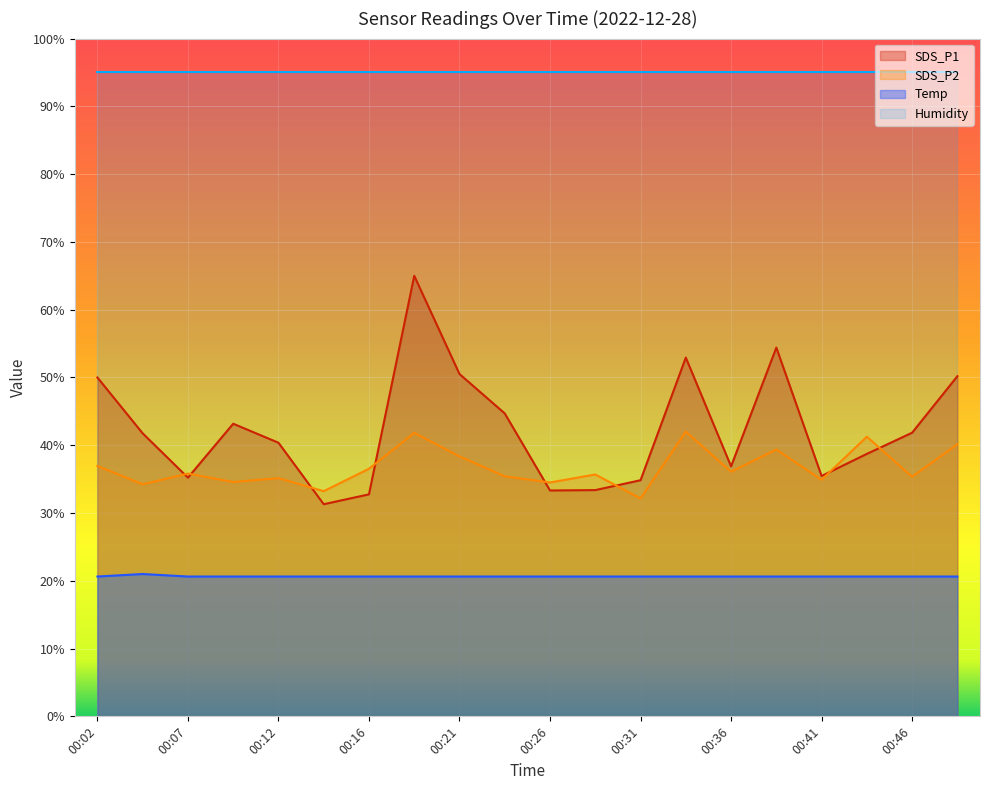

Rank the series by their maximum value, from lowest to highest.

Temp, SDS_P2, SDS_P1, Humidity